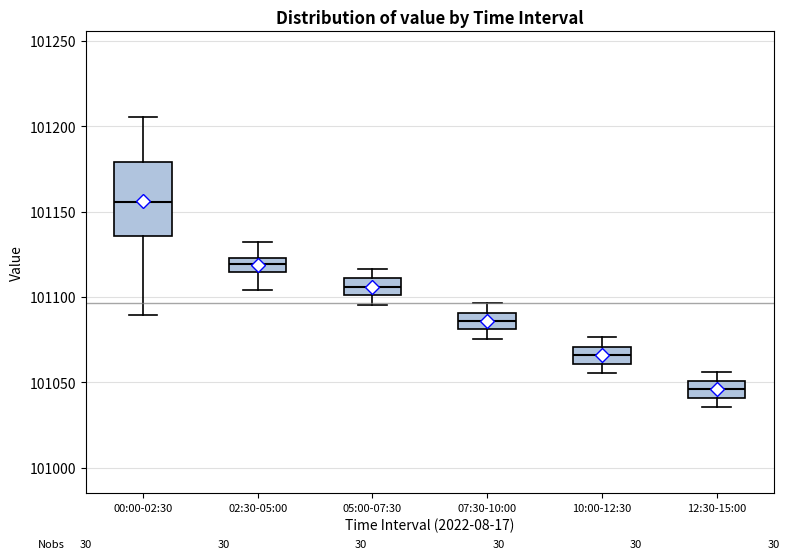

Which box has the highest median line?

00:00-02:30